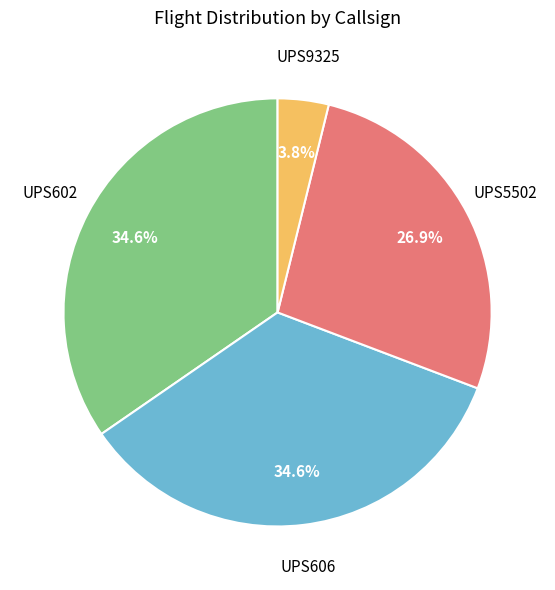

Is there any slice that represents more than half of the pie?

No